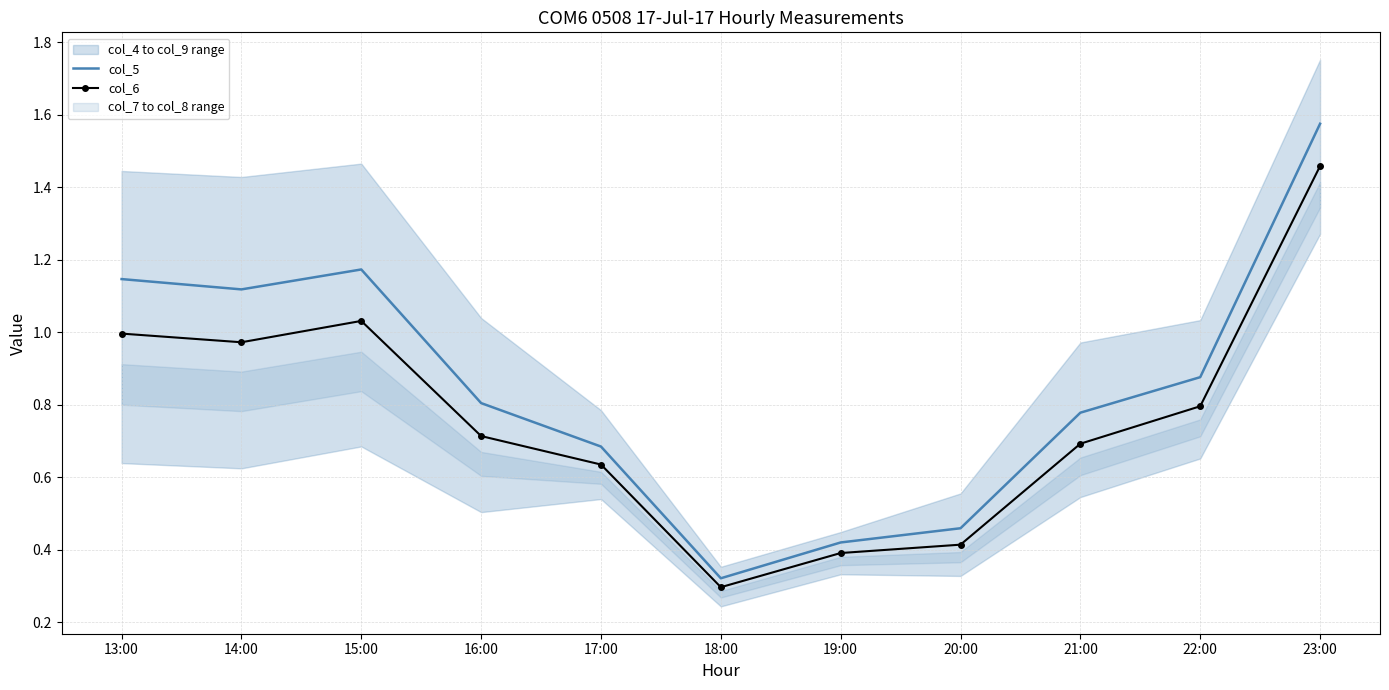

In col_5, how many points are higher than both neighbors (excluding endpoints)?

1